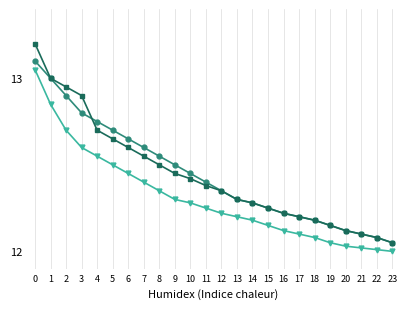

What is the total value across all series at 5?

37.9